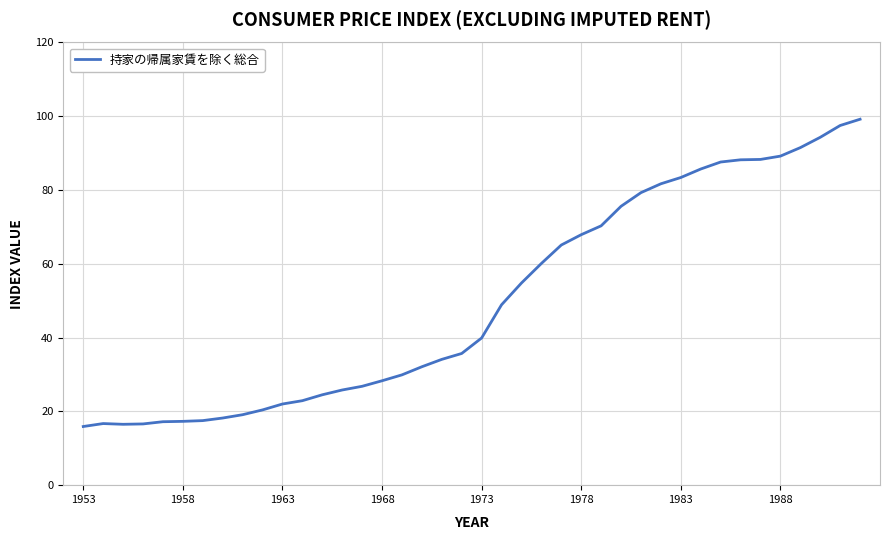

What is the greatest value displayed?

99.2